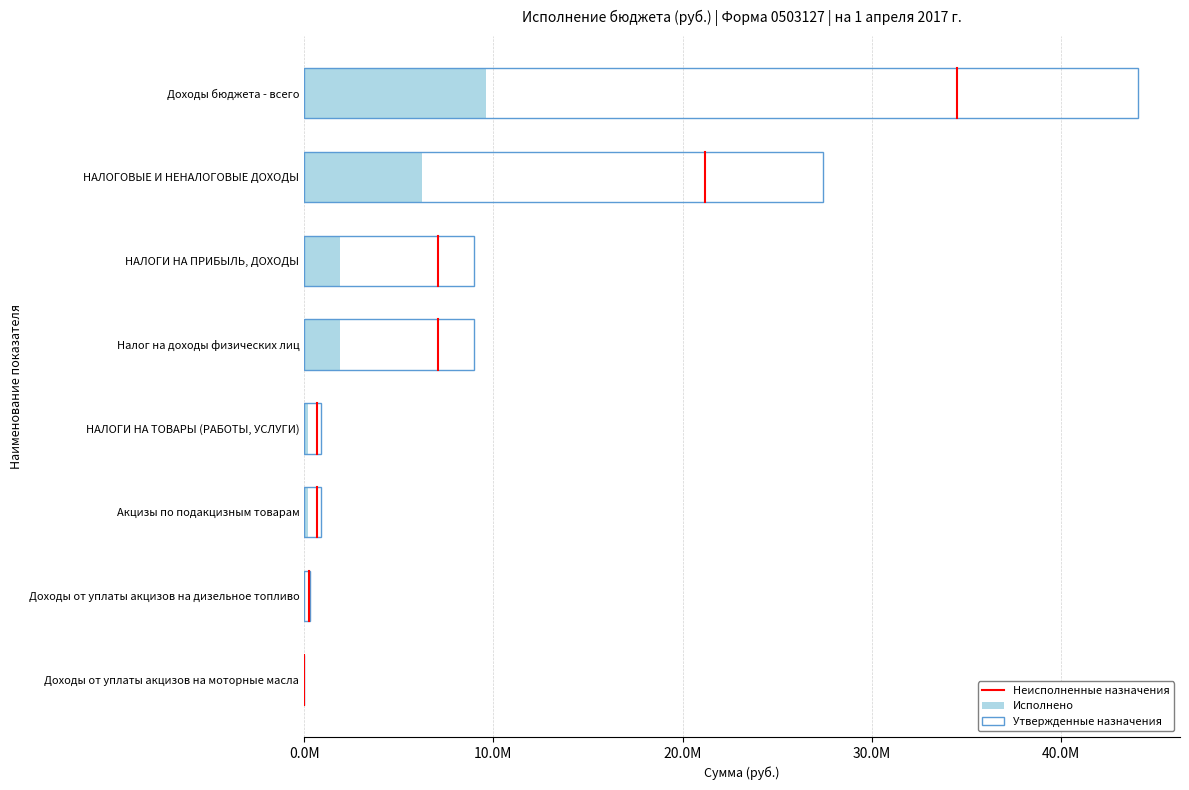

What is the difference between the highest and lowest values at НАЛОГИ НА ПРИБЫЛЬ, ДОХОДЫ?

7092134.1